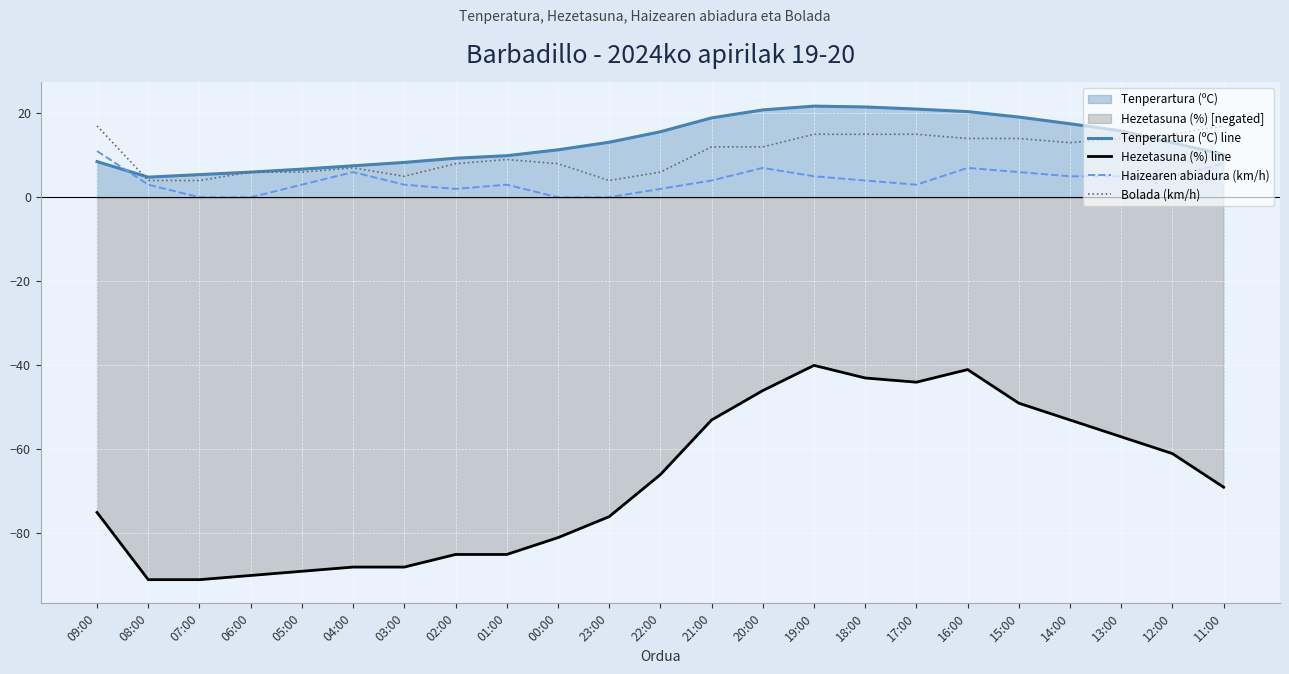

Reading left to right, list all the values displayed in this chart.

Tenperartura (ºC) line: 09:00=8.5	08:00=4.8	07:00=5.4	06:00=6.0	05:00=6.7	04:00=7.5	03:00=8.3	02:00=9.3	01:00=9.9	00:00=11.3	23:00=13.1	22:00=15.6	21:00=18.9	20:00=20.8	19:00=21.7	18:00=21.5	17:00=21.0	16:00=20.4	15:00=19.1	14:00=17.5	13:00=15.8	12:00=13.0	11:00=10.2
Hezetasuna (%) line: 09:00=-75.0	08:00=-91.0	07:00=-91.0	06:00=-90.0	05:00=-89.0	04:00=-88.0	03:00=-88.0	02:00=-85.0	01:00=-85.0	00:00=-81.0	23:00=-76.0	22:00=-66.0	21:00=-53.0	20:00=-46.0	19:00=-40.0	18:00=-43.0	17:00=-44.0	16:00=-41.0	15:00=-49.0	14:00=-53.0	13:00=-57.0	12:00=-61.0	11:00=-69.0
Haizearen abiadura (km/h): 09:00=11.0	08:00=3.0	07:00=0.0	06:00=0.0	05:00=3.0	04:00=6.0	03:00=3.0	02:00=2.0	01:00=3.0	00:00=0.0	23:00=0.0	22:00=2.0	21:00=4.0	20:00=7.0	19:00=5.0	18:00=4.0	17:00=3.0	16:00=7.0	15:00=6.0	14:00=5.0	13:00=5.0	12:00=5.0	11:00=8.0
Bolada (km/h): 09:00=17.0	08:00=4.0	07:00=4.0	06:00=6.0	05:00=6.0	04:00=7.0	03:00=5.0	02:00=8.0	01:00=9.0	00:00=8.0	23:00=4.0	22:00=6.0	21:00=12.0	20:00=12.0	19:00=15.0	18:00=15.0	17:00=15.0	16:00=14.0	15:00=14.0	14:00=13.0	13:00=14.0	12:00=15.0	11:00=17.0